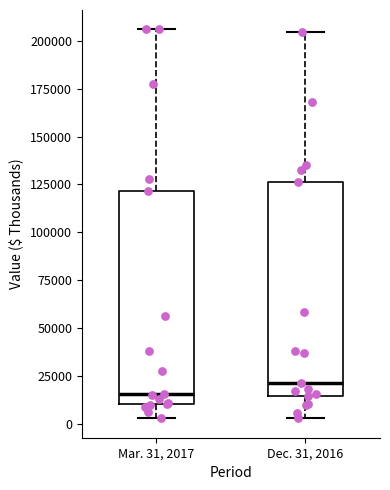

Reading left to right, transcribe this box plot: for each box, give where its median line is, the range the box spans, and where its two whiskers end, as read against the y-axis. The values are not printed on the chart, so give them approximately, as read against the axis.

Mar. 31, 2017: median 15000, box 10000 to 120000, whiskers 5000 to 205000
Dec. 31, 2016: median 20000, box 15000 to 125000, whiskers 5000 to 205000